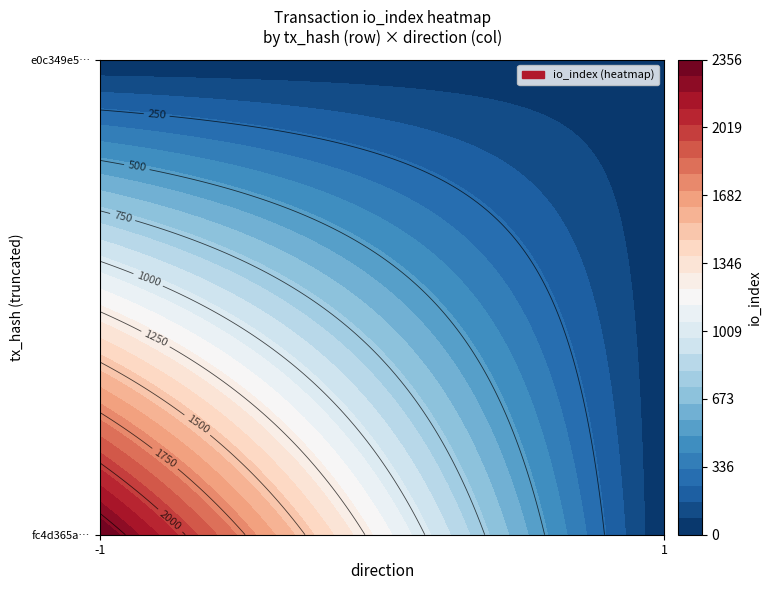

What value does the e0c349e5299d4fd40b1b3d088720510c3329650 series have at io_index, to the nearest 5?

30